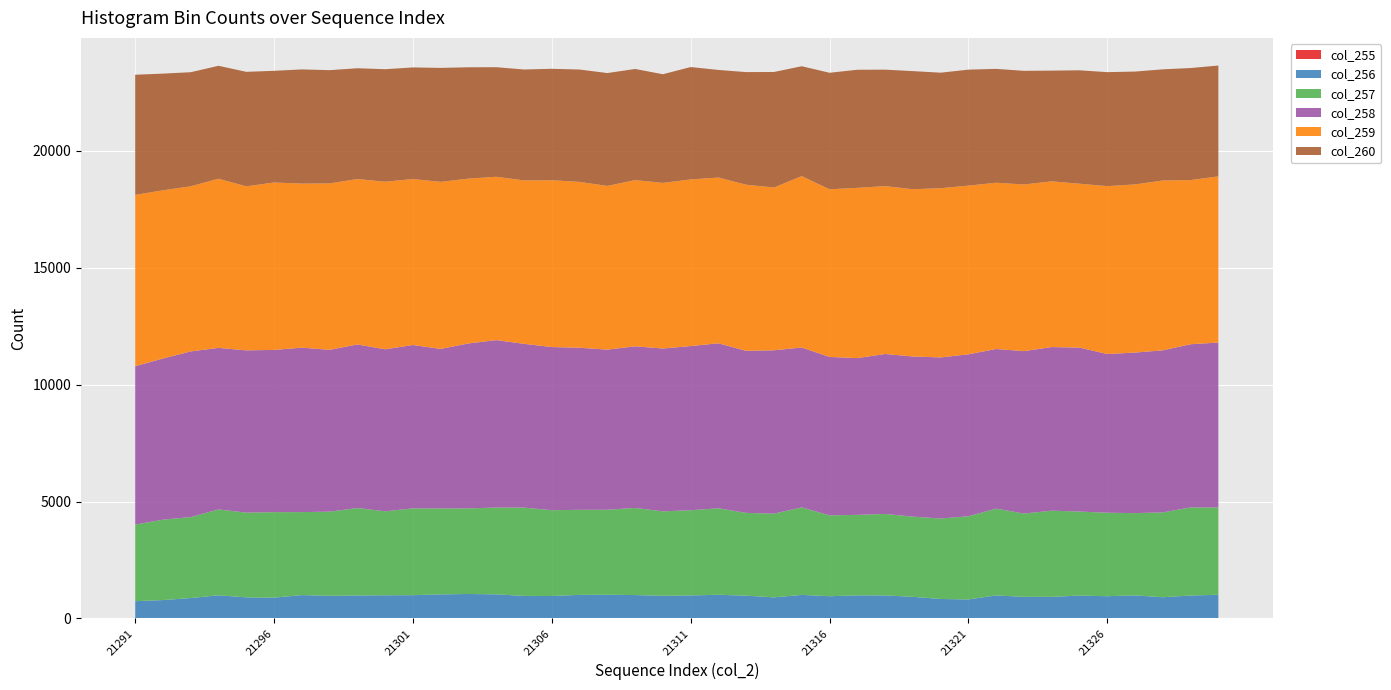

Reading right to left, what are all the values shown in this chart?

col_255: 21330=10	21329=9	21328=9	21327=10	21326=10	21325=10	21324=7	21323=9	21322=13	21321=6	21320=4	21319=9	21318=13	21317=10	21316=10	21315=13	21314=7	21313=11	21312=11	21311=8	21310=17	21309=11	21308=11	21307=13	21306=17	21305=15	21304=11	21303=7	21302=11	21301=8	21300=13	21299=10	21298=9	21297=8	21296=8	21295=4	21294=10	21293=3	21292=5	21291=8
col_256: 21330=1001	21329=970	21328=898	21327=976	21326=940	21325=969	21324=915	21323=915	21322=971	21321=806	21320=828	21319=915	21318=971	21317=976	21316=940	21315=993	21314=894	21313=962	21312=1001	21311=975	21310=951	21309=988	21308=1001	21307=994	21306=943	21305=947	21304=1019	21303=1038	21302=1018	21301=986	21300=977	21299=972	21298=958	21297=990	21296=881	21295=897	21294=980	21293=868	21292=780	21291=730
col_257: 21330=3735	21329=3771	21328=3629	21327=3520	21326=3571	21325=3593	21324=3688	21323=3563	21322=3714	21321=3559	21320=3441	21319=3431	21318=3486	21317=3444	21316=3460	21315=3745	21314=3582	21313=3543	21312=3700	21311=3646	21310=3613	21309=3728	21308=3637	21307=3640	21306=3669	21305=3779	21304=3713	21303=3663	21302=3677	21301=3715	21300=3593	21299=3741	21298=3601	21297=3550	21296=3658	21295=3626	21294=3673	21293=3465	21292=3440	21291=3278
col_258: 21330=7056	21329=6980	21328=6933	21327=6867	21326=6789	21325=7014	21324=6999	21323=6947	21322=6828	21321=6928	21320=6892	21319=6851	21318=6842	21317=6706	21316=6776	21315=6839	21314=6988	21313=6931	21312=7057	21311=7023	21310=6965	21309=6913	21308=6850	21307=6932	21306=6980	21305=7006	21304=7163	21303=7056	21302=6823	21301=6988	21300=6930	21299=6998	21298=6922	21297=7035	21296=6939	21295=6941	21294=6910	21293=7087	21292=6894	21291=6774
col_259: 21330=7108	21329=7022	21328=7266	21327=7194	21326=7182	21325=7011	21324=7089	21323=7130	21322=7113	21321=7216	21320=7240	21319=7155	21318=7182	21317=7283	21316=7171	21315=7333	21314=6963	21313=7106	21312=7091	21311=7127	21310=7085	21309=7112	21308=7003	21307=7095	21306=7137	21305=6991	21304=6987	21303=7051	21302=7147	21301=7101	21300=7169	21299=7077	21298=7120	21297=7019	21296=7163	21295=7017	21294=7237	21293=7064	21292=7196	21291=7328
col_260: 21330=4742	21329=4793	21328=4754	21327=4827	21326=4877	21325=4851	21324=4736	21323=4861	21322=4870	21321=4961	21320=4941	21319=5052	21318=4982	21317=5052	21316=4985	21315=4699	21314=4942	21313=4818	21312=4603	21311=4808	21310=4649	21309=4753	21308=4828	21307=4807	21306=4766	21305=4744	21304=4687	21303=4762	21302=4875	21301=4773	21300=4812	21299=4738	21298=4844	21297=4884	21296=4777	21295=4897	21294=4831	21293=4879	21292=4991	21291=5140